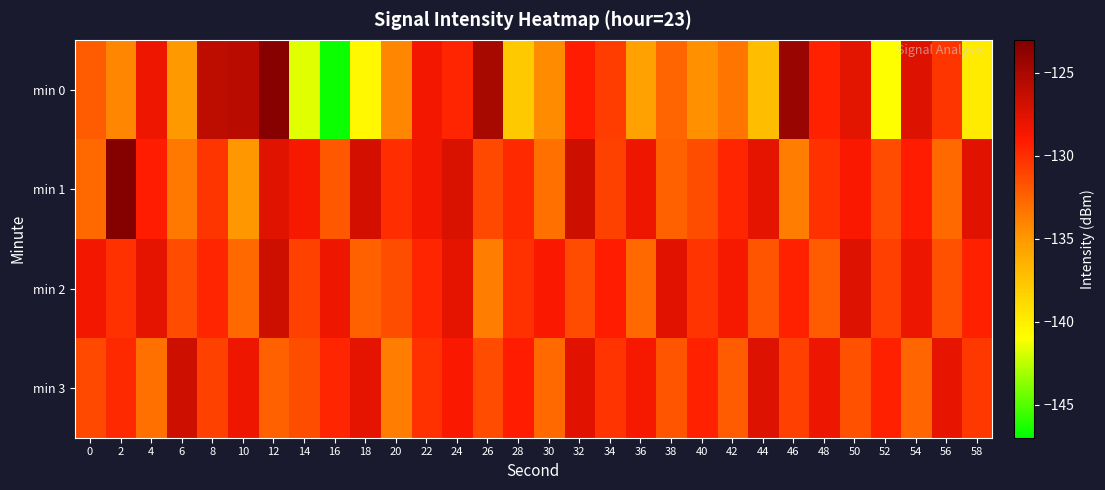

Reading right to left, what are all the values shown in this chart?

min 0: 58=-139.8	56=-130.3	54=-127.5	52=-141.0	50=-127.8	48=-129.4	46=-124.2	44=-137.1	42=-133.4	40=-134.6	38=-132.7	36=-135.5	34=-130.7	32=-129.1	30=-134.4	28=-137.8	26=-124.9	24=-129.6	22=-128.5	20=-134.1	18=-140.6	16=-146.7	14=-141.7	12=-123.4	10=-125.8	8=-125.9	6=-135.1	4=-128.3	2=-134.1	0=-132.2
min 1: 58=-127.6	56=-132.8	54=-129.1	52=-131.4	50=-128.9	48=-130.2	46=-133.7	44=-127.8	42=-129.6	40=-131.5	38=-132.4	36=-128.3	34=-130.9	32=-126.7	30=-133.1	28=-129.8	26=-131.2	24=-127.3	22=-128.5	20=-130.0	18=-127.0	16=-131.9	14=-128.6	12=-127.5	10=-135.0	8=-130.3	6=-133.5	4=-129.2	2=-123.3	0=-132.8
min 2: 58=-129.3	56=-131.7	54=-128.2	52=-130.8	50=-127.5	48=-132.1	46=-129.4	44=-131.9	42=-128.7	40=-130.3	38=-127.6	36=-132.8	34=-129.1	32=-131.4	30=-128.9	28=-130.2	26=-133.7	24=-127.8	22=-129.6	20=-131.5	18=-132.4	16=-128.3	14=-130.9	12=-126.7	10=-132.8	8=-129.6	6=-131.4	4=-127.8	2=-130.2	0=-128.5
min 3: 58=-130.5	56=-127.9	54=-132.6	52=-129.3	50=-131.7	48=-128.2	46=-130.8	44=-127.5	42=-132.1	40=-129.4	38=-131.9	36=-128.7	34=-130.3	32=-127.6	30=-132.8	28=-129.1	26=-131.4	24=-128.9	22=-130.2	20=-133.7	18=-127.8	16=-129.6	14=-131.5	12=-132.4	10=-128.3	8=-130.9	6=-126.7	4=-133.1	2=-129.8	0=-131.2